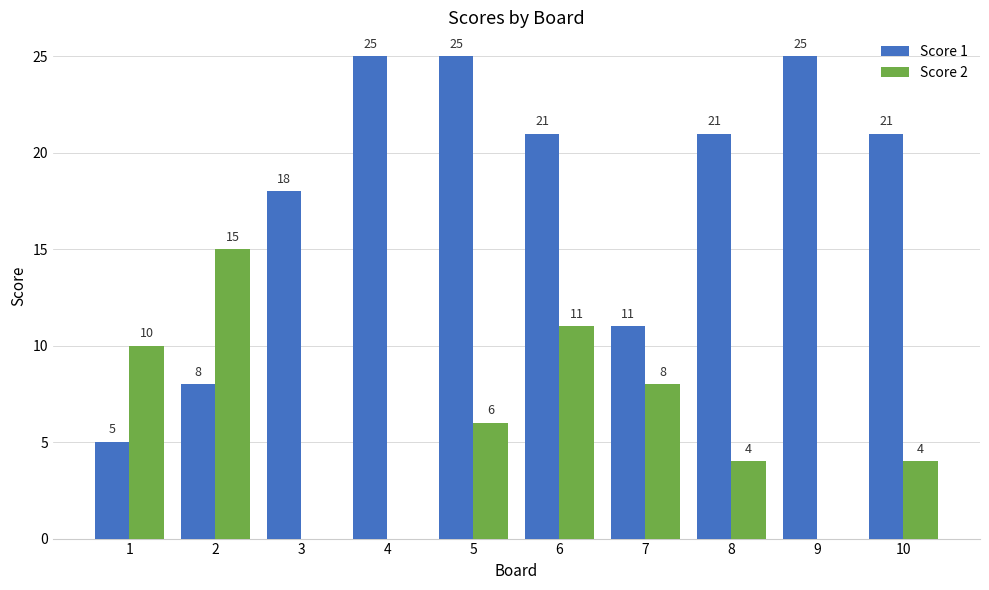

Read the Score 2 value at 2, to the nearest 10.

20